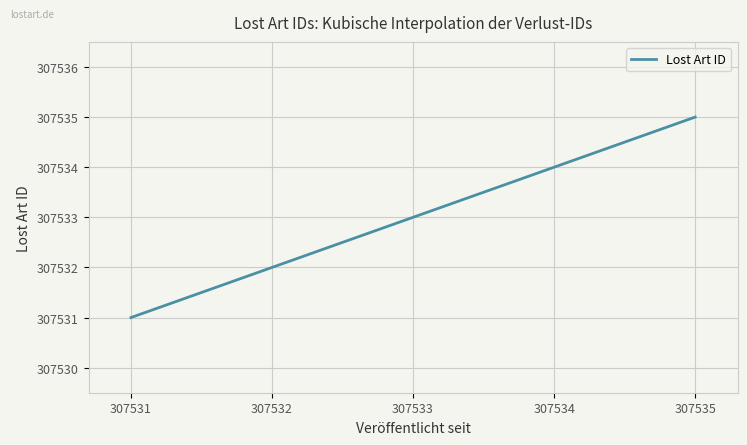

What is the difference between the maximum and minimum values?

4.0